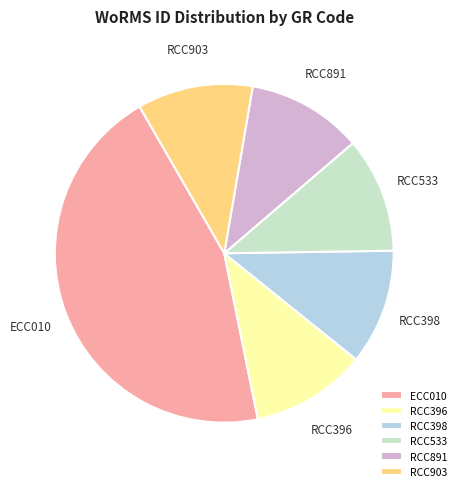

Combined, do RCC533 and RCC396 account for over 50%?

No